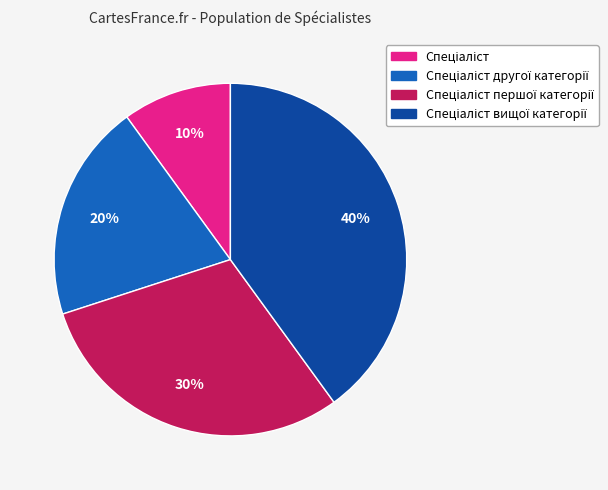

To the nearest percent, what is the average slice percentage?

25%